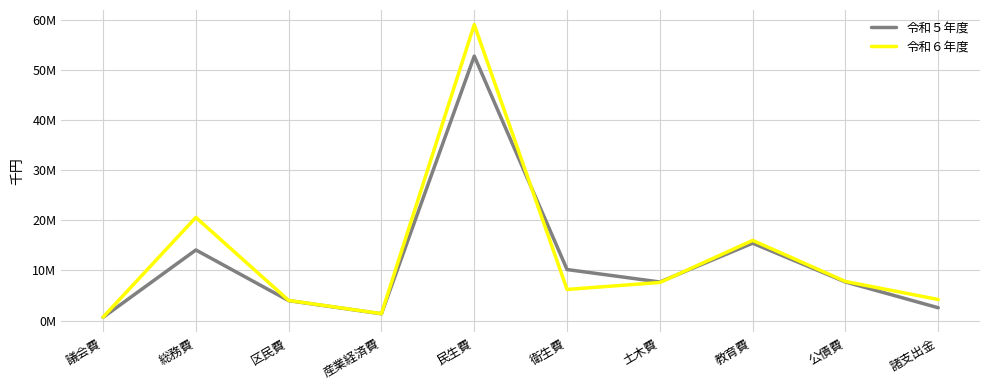

Reading left to right, list all the values displayed in this chart.

令和５年度: 議会費=650468	総務費=14086298	区民費=3973260	産業経済費=1351270	民生費=52770879	衛生費=10180242	土木費=7697264	教育費=15441255	公債費=7700000	諸支出金=2557064
令和６年度: 議会費=682709	総務費=20585263	区民費=4013423	産業経済費=1379920	民生費=59055018	衛生費=6209324	土木費=7600000	教育費=16000000	公債費=7800000	諸支出金=4202343